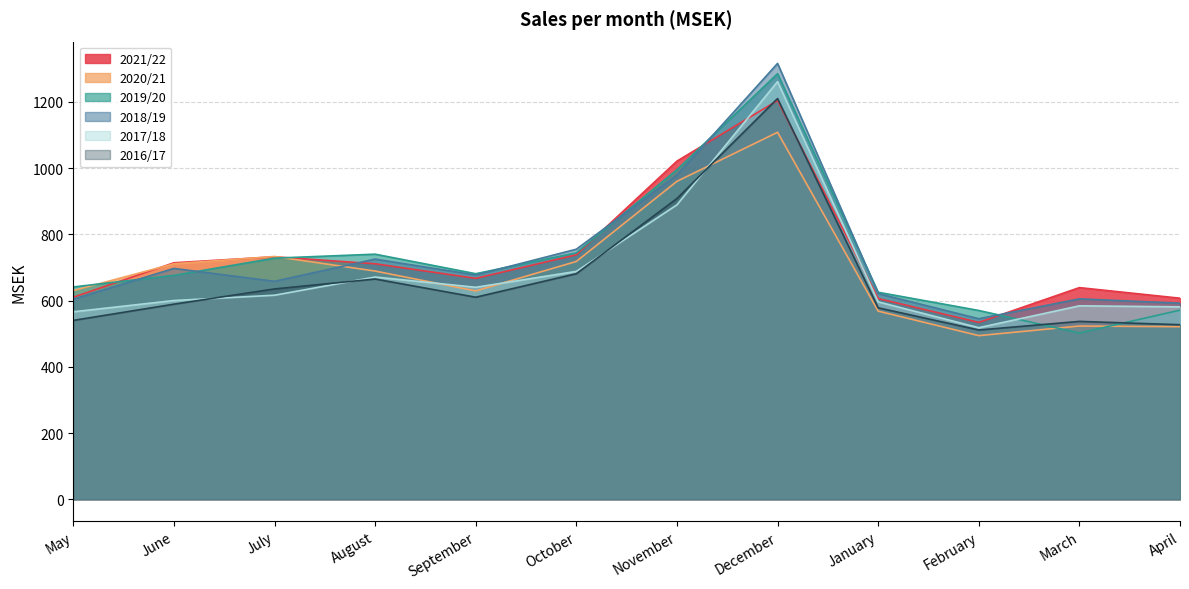

What is the label of the 4th point from the right?

January